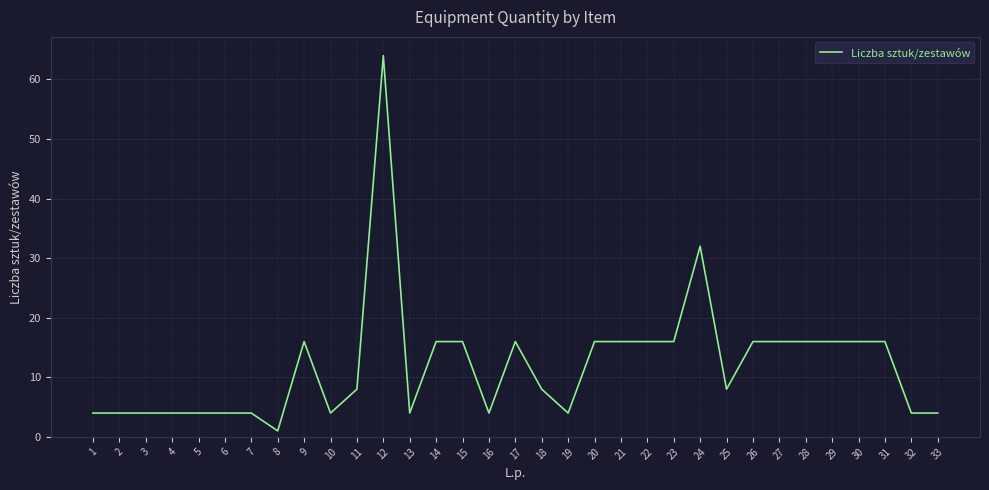

What is the difference between the maximum and minimum values?

63